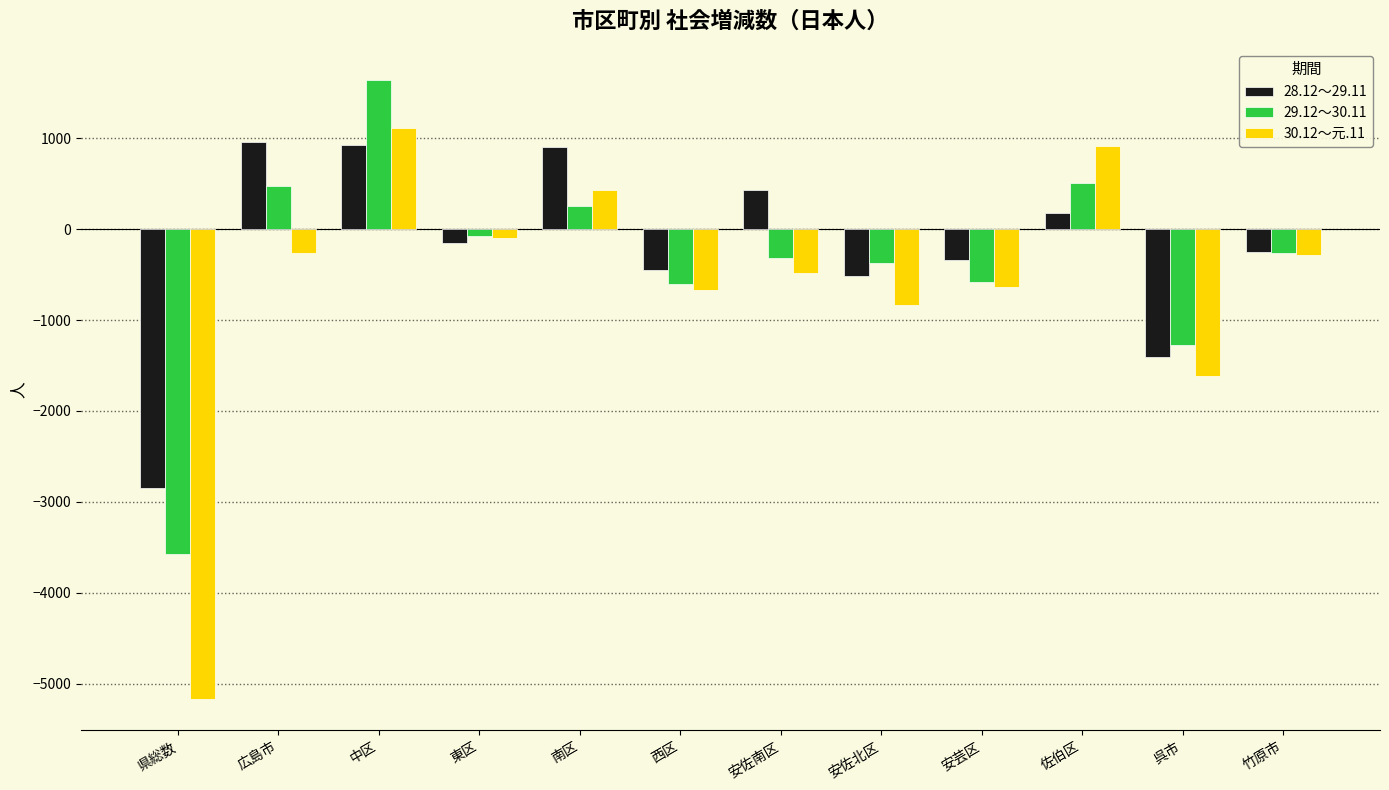

At which label does 28.12～29.11 reach its minimum?

県総数